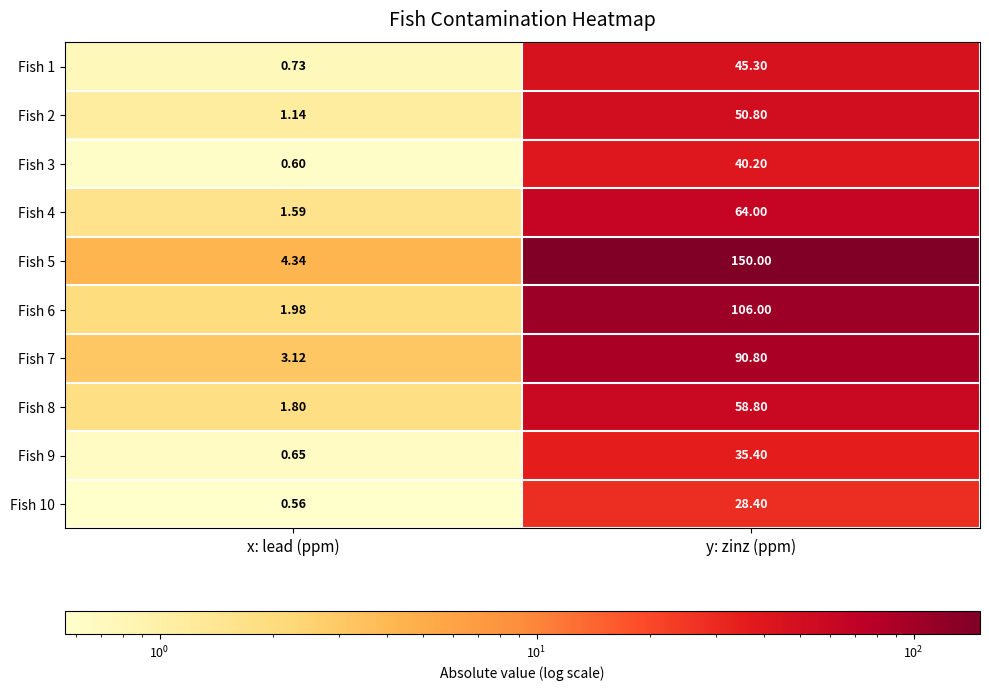

Which series has the largest total across all categories?

Fish 5